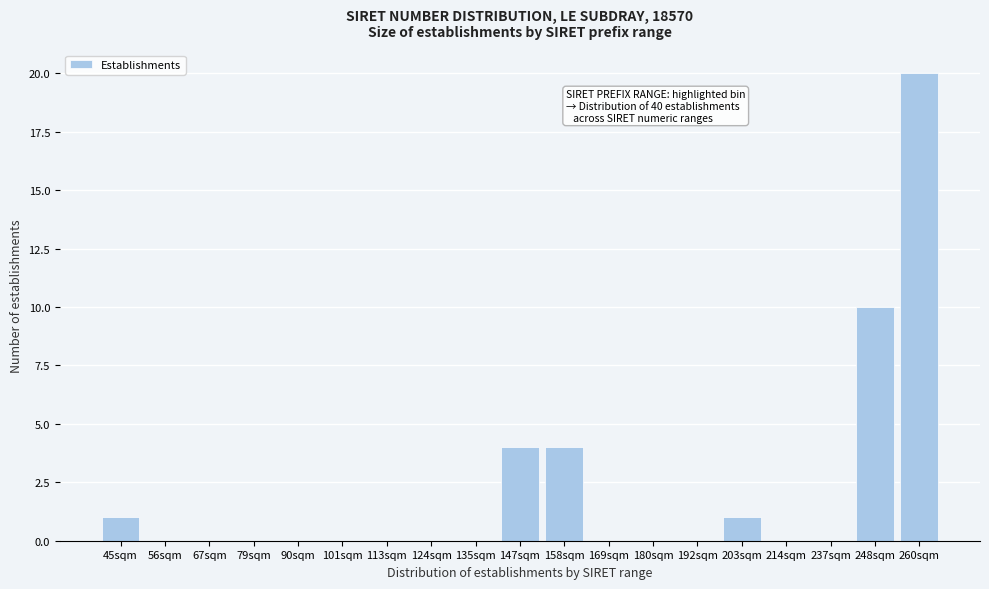

Reading left to right, what are all the values shown in this chart?

45sqm=1	56sqm=0	67sqm=0	79sqm=0	90sqm=0	101sqm=0	113sqm=0	124sqm=0	135sqm=0	147sqm=4	158sqm=4	169sqm=0	180sqm=0	192sqm=0	203sqm=1	214sqm=0	237sqm=0	248sqm=10	260sqm=20